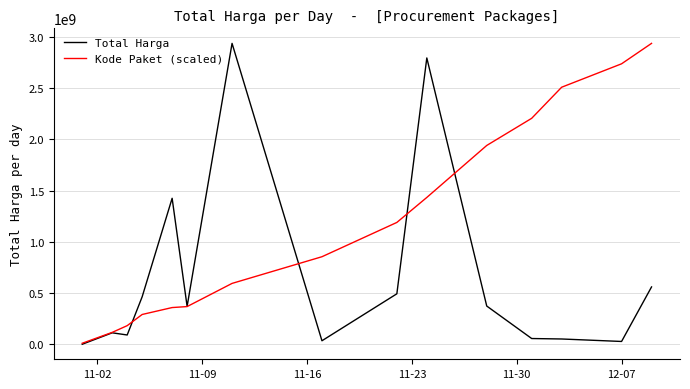

How many distinct data groups are displayed?

2